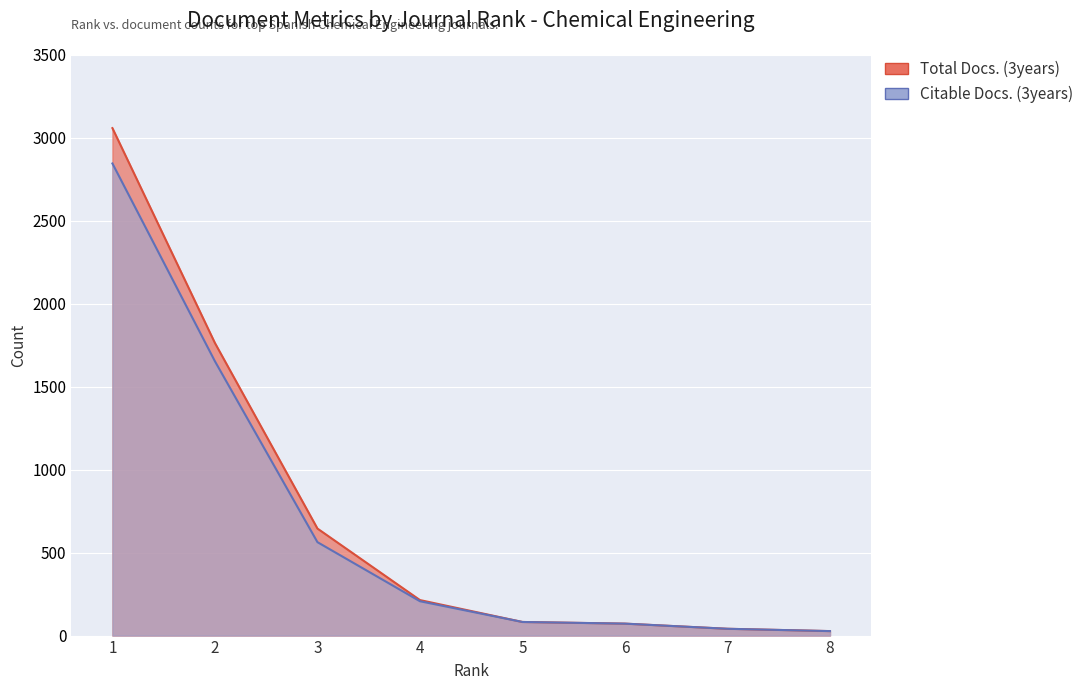

Which series has the largest range (max minus min)?

Total Docs. (3years)